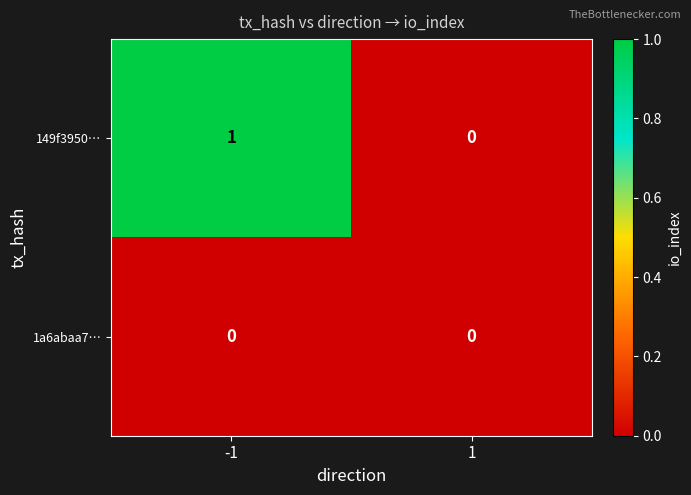

Between -1 and 1, which series saw the biggest shift?

149f3950…